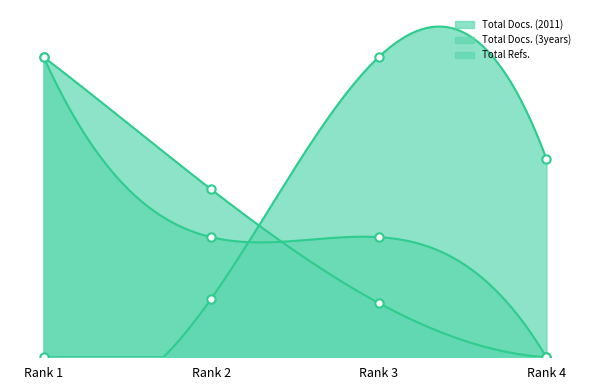

How many values in the Total Docs. (2011) series are below 39?

1